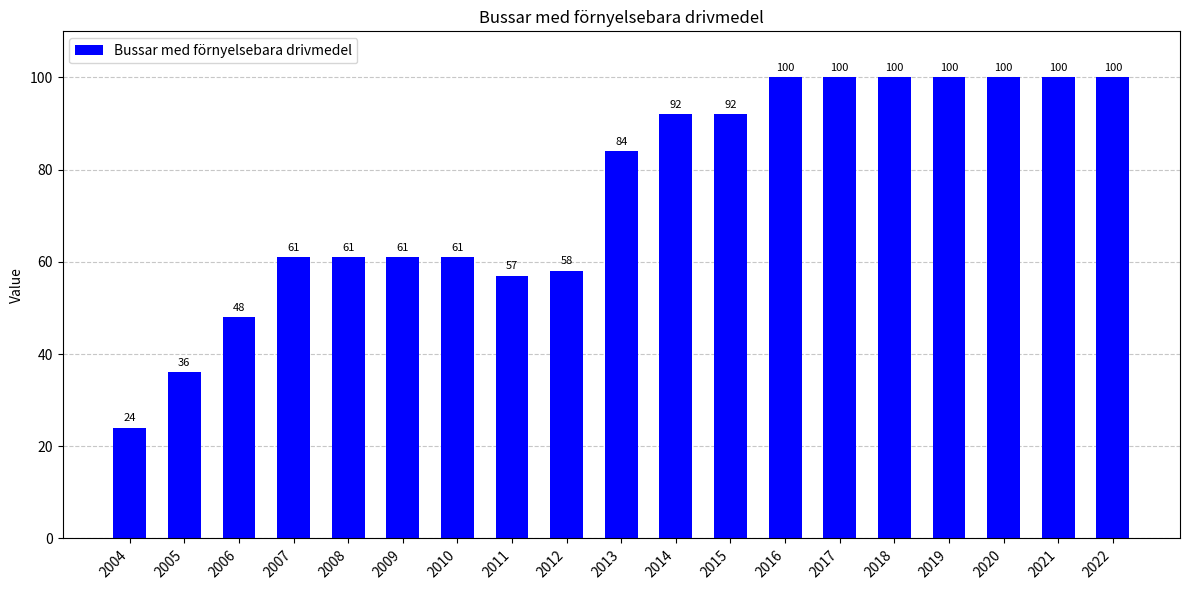

Reading left to right, transcribe all the data shown in this chart.

24	36	48	61	61	61	61	57	58	84	92	92	100	100	100	100	100	100	100